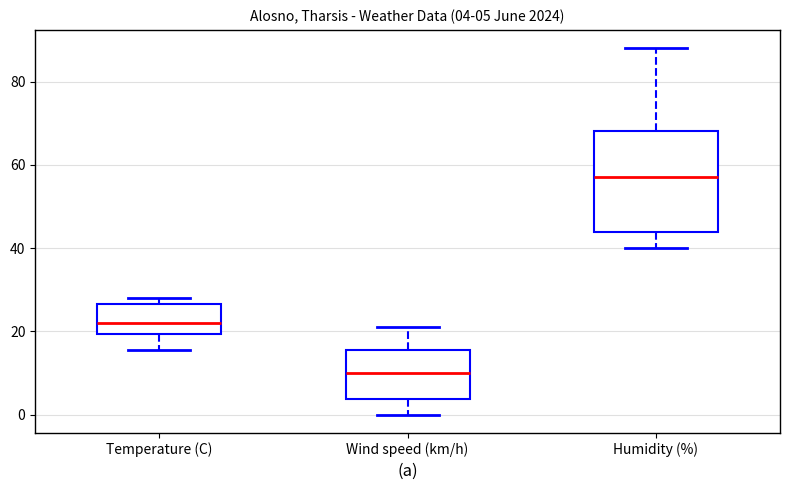

Which box's median line is the lowest?

Wind speed (km/h)